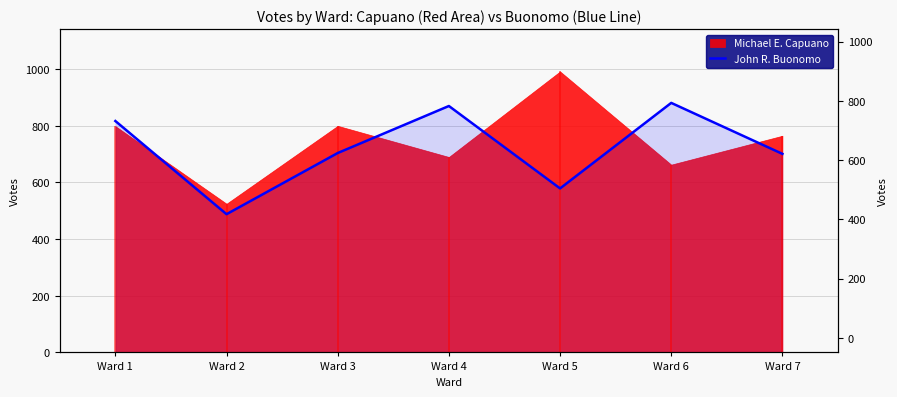

What is the value of the 2nd point from the left?

488